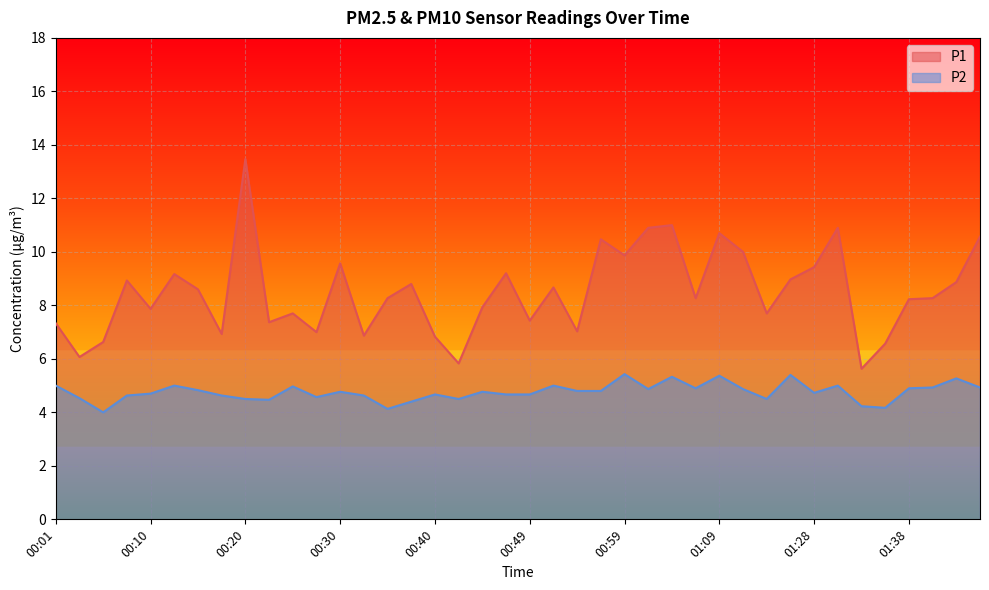

Reading left to right, what are all the values shown in this chart?

P1: 00:01=7.3	00:03=6.1	00:06=6.6	00:08=8.9	00:10=7.9	00:13=9.2	00:15=8.6	00:18=6.9	00:20=13.5	00:23=7.4	00:25=7.7	00:28=7.0	00:30=9.6	00:32=6.9	00:35=8.3	00:37=8.8	00:40=6.8	00:42=5.8	00:45=7.9	00:47=9.2	00:49=7.4	00:52=8.7	00:54=7.0	00:57=10.5	00:59=9.9	01:02=10.9	01:04=11.0	01:07=8.3	01:09=10.7	01:12=10.0	01:20=7.7	01:23=9.0	01:28=9.4	01:30=10.9	01:33=5.6	01:35=6.6	01:38=8.2	01:40=8.3	01:49=8.9	01:51=10.6
P2: 00:01=5.0	00:03=4.5	00:06=4.0	00:08=4.6	00:10=4.7	00:13=5.0	00:15=4.8	00:18=4.6	00:20=4.5	00:23=4.5	00:25=5.0	00:28=4.6	00:30=4.8	00:32=4.6	00:35=4.1	00:37=4.4	00:40=4.7	00:42=4.5	00:45=4.8	00:47=4.7	00:49=4.7	00:52=5.0	00:54=4.8	00:57=4.8	00:59=5.4	01:02=4.9	01:04=5.3	01:07=4.9	01:09=5.4	01:12=4.9	01:20=4.5	01:23=5.4	01:28=4.7	01:30=5.0	01:33=4.2	01:35=4.2	01:38=4.9	01:40=4.9	01:49=5.3	01:51=4.9